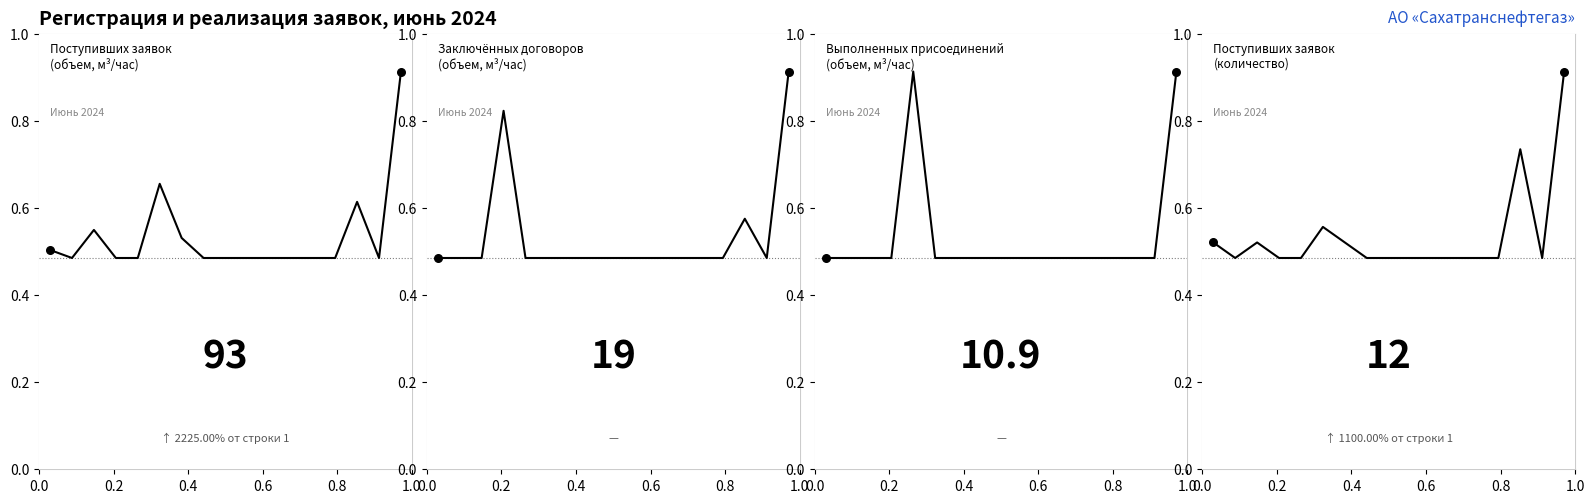

Is the value of Количество заключенных договоров (объем) at 16 greater than the value of Количество поступивших заявок (шт) at 0.2?

Yes